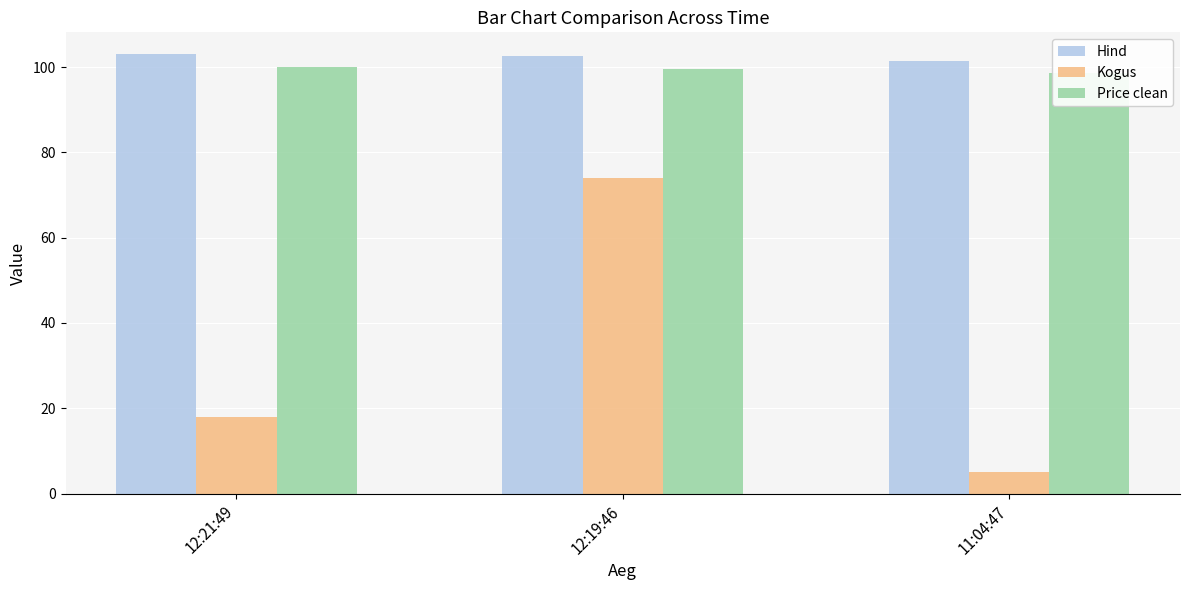

At how many categories does at least one series exceed 100?

3